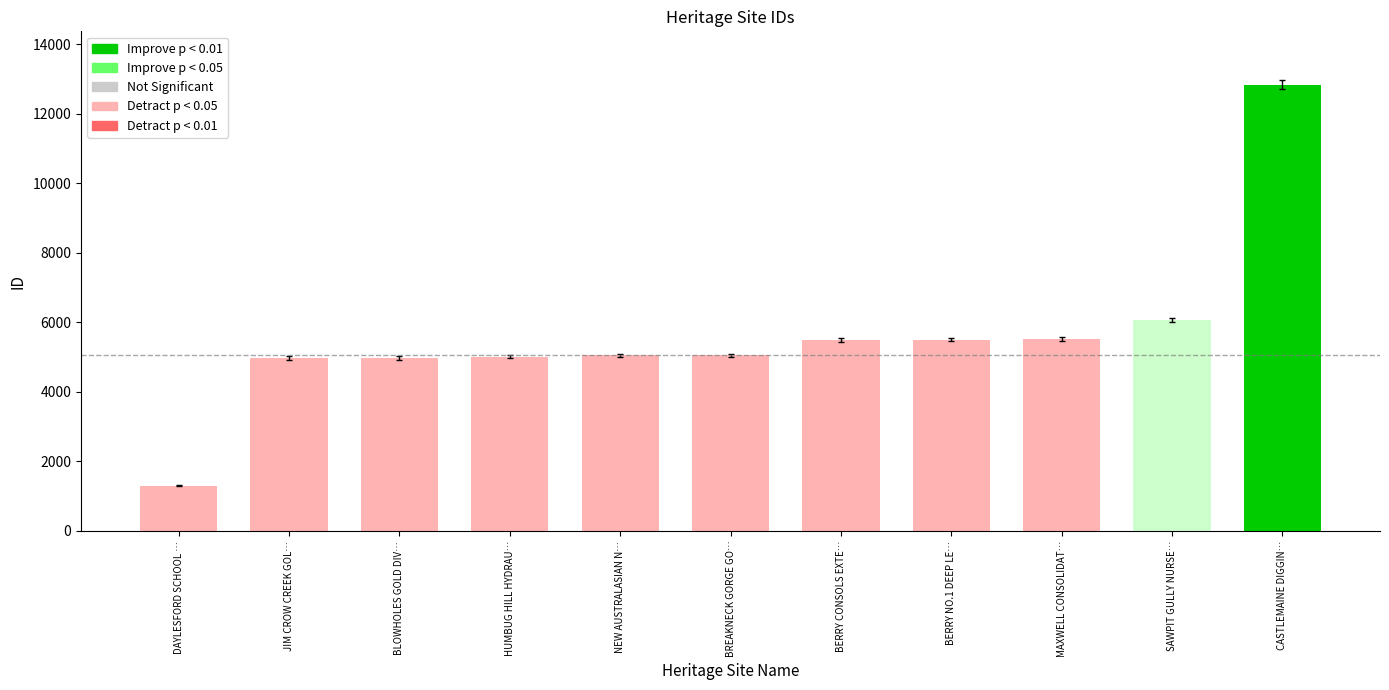

Does the chart contain any negative values?

No